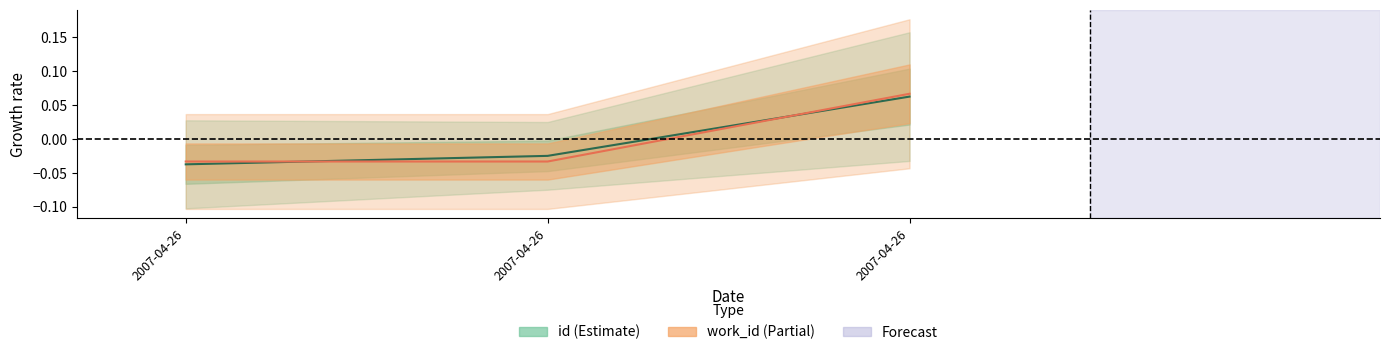

How many values in the id series exceed 0?

1